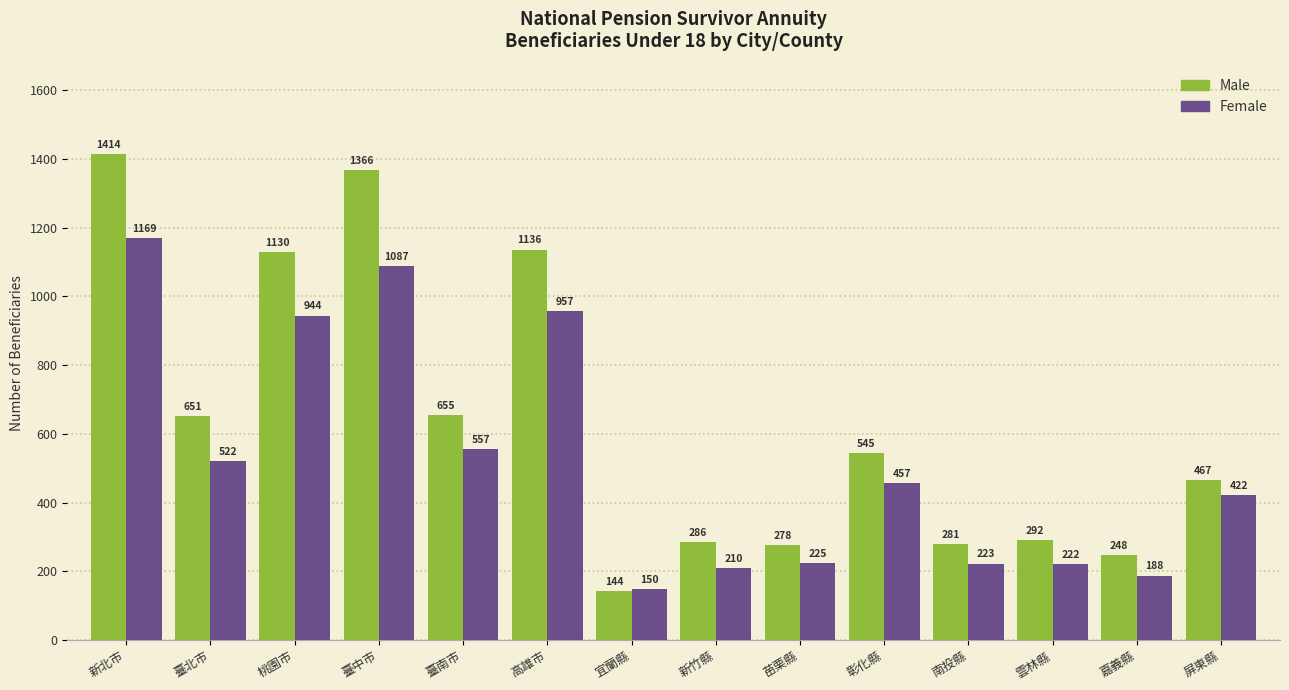

Which series changed the most between 臺中市 and 雲林縣?

Male